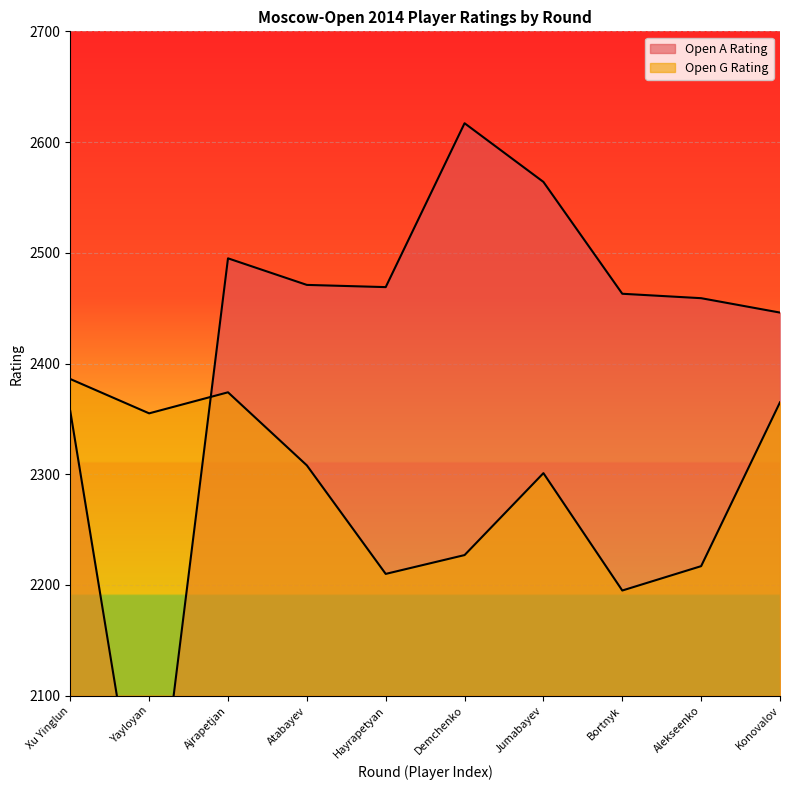

Reading left to right, transcribe all the data shown in this chart.

Open A Rating: 2357	1922	2495	2471	2469	2617	2564	2463	2459	2446
Open G Rating: 2386	2355	2374	2308	2210	2227	2301	2195	2217	2365